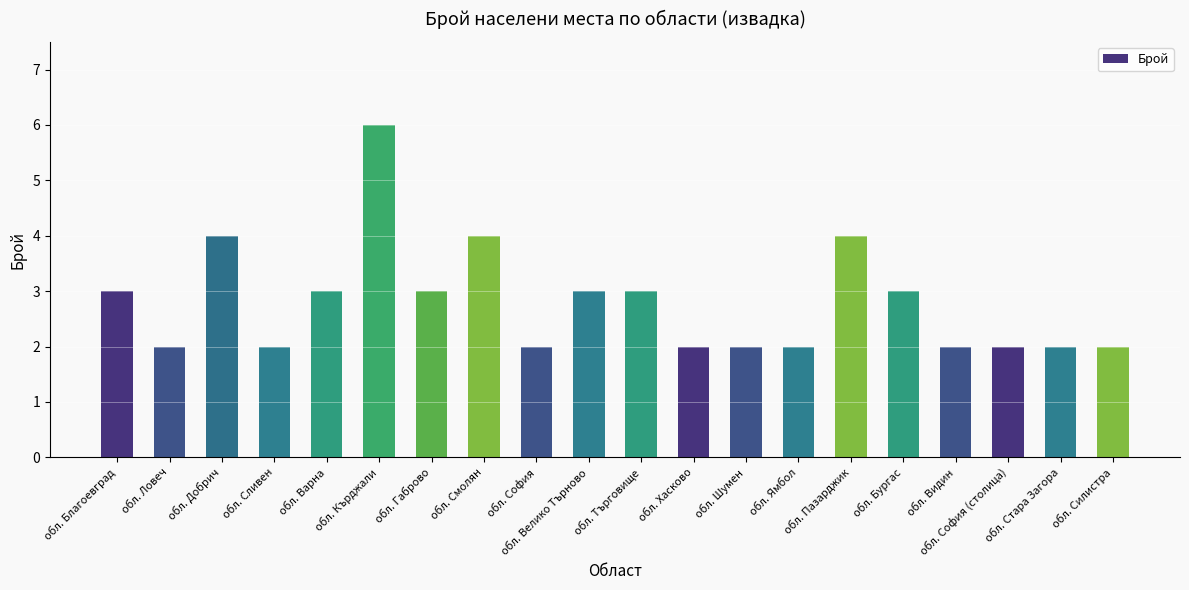

What is the smallest value displayed?

2